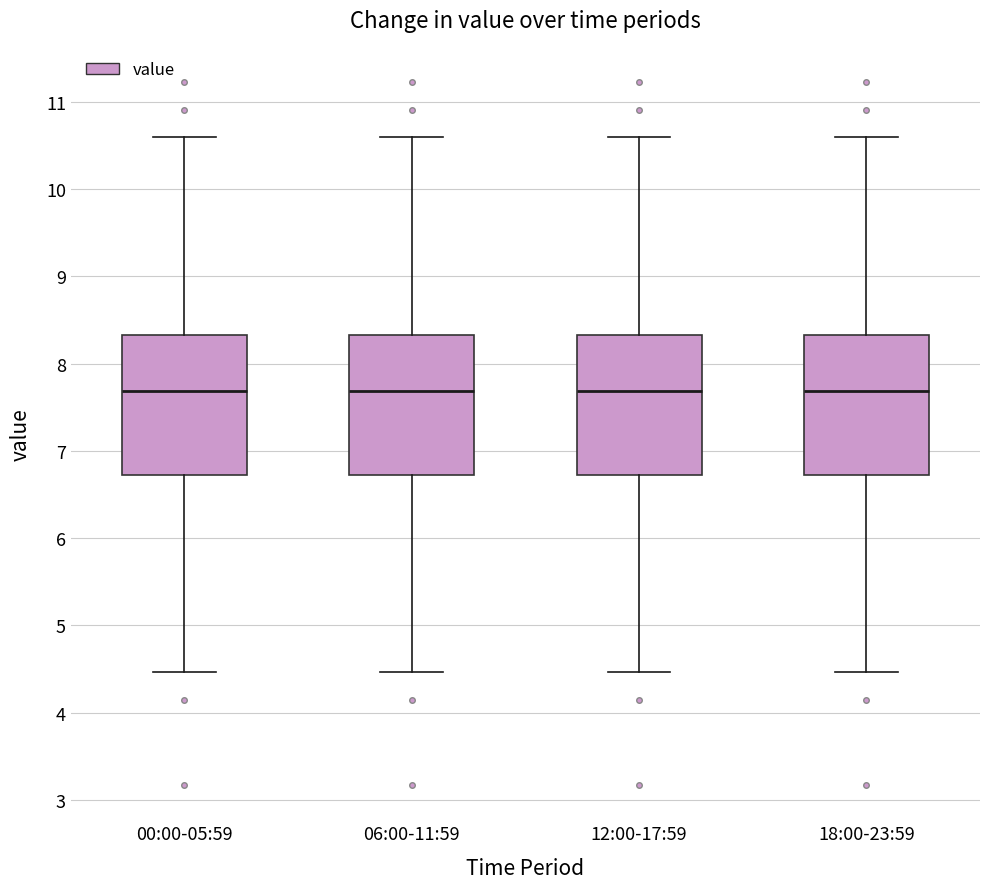

Reading left to right, read every box against the y-axis: the position of its median line, the range the box covers, and the ends of its whiskers. The values are not printed on the chart, so give them approximately, as read against the axis.

00:00-05:59: median 7.7, box 6.7 to 8.3, whiskers 4.5 to 10.6
06:00-11:59: median 7.7, box 6.7 to 8.3, whiskers 4.5 to 10.6
12:00-17:59: median 7.7, box 6.7 to 8.3, whiskers 4.5 to 10.6
18:00-23:59: median 7.7, box 6.7 to 8.3, whiskers 4.5 to 10.6